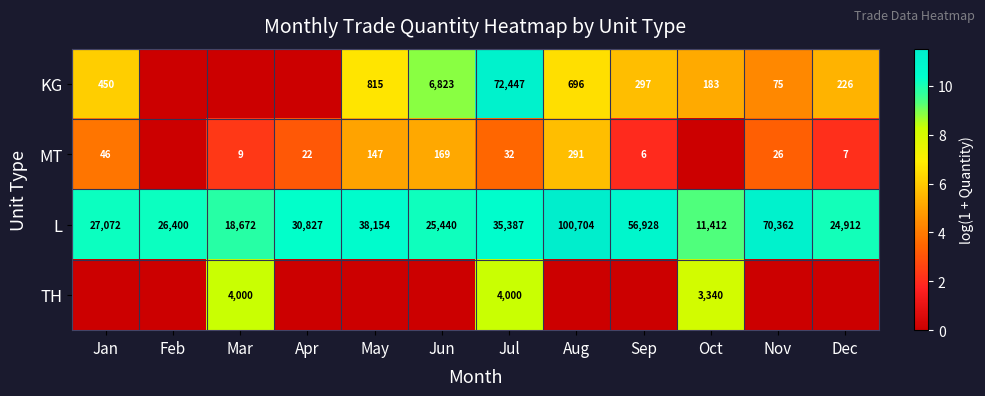

Read the L value at Mar.

18672